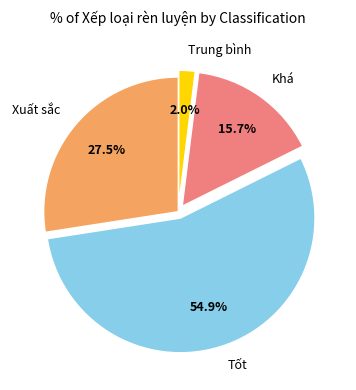

Is the sum of Xuất sắc and Khá greater than half?

No